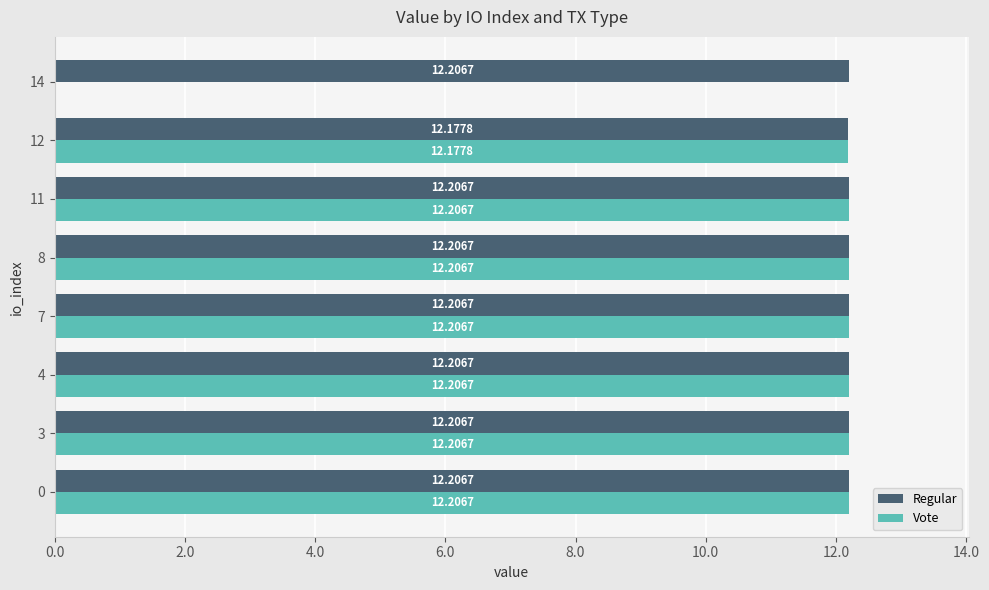

Which series has the largest total across all categories?

Regular